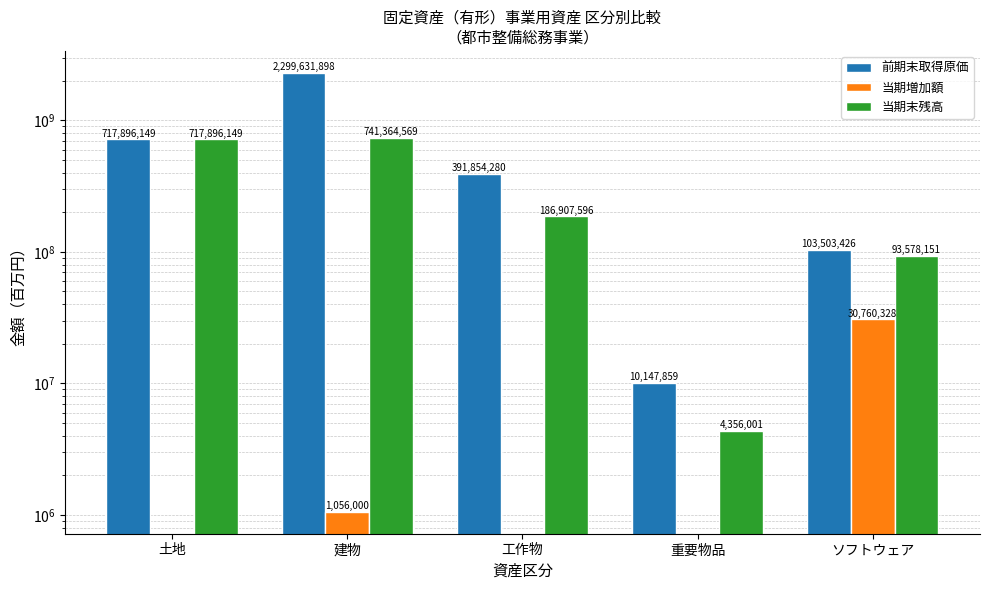

What is the label of the 2nd bar from the left?

建物